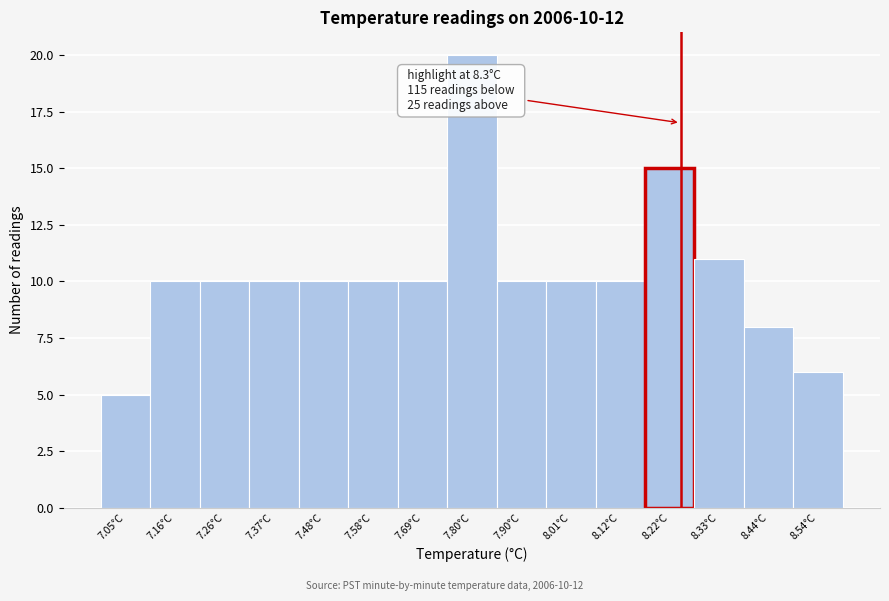

Reading left to right, transcribe all the data shown in this chart.

7.05°C=5	7.16°C=10	7.26°C=10	7.37°C=10	7.48°C=10	7.58°C=10	7.69°C=10	7.80°C=20	7.90°C=10	8.01°C=10	8.12°C=10	8.22°C=15	8.33°C=11	8.44°C=8	8.54°C=6